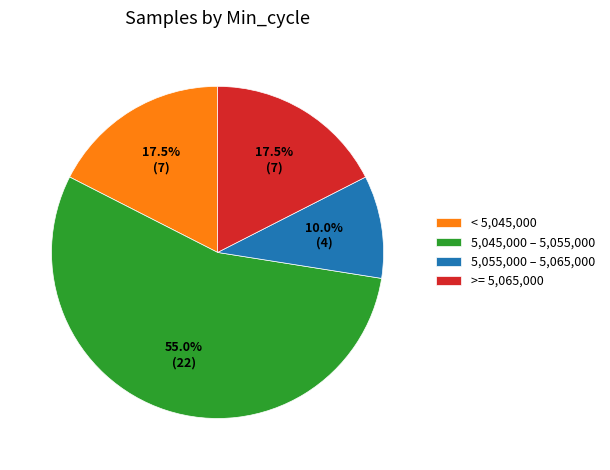

Do 5,045,000 – 5,055,000 and < 5,045,000 together represent more than half of the pie?

Yes